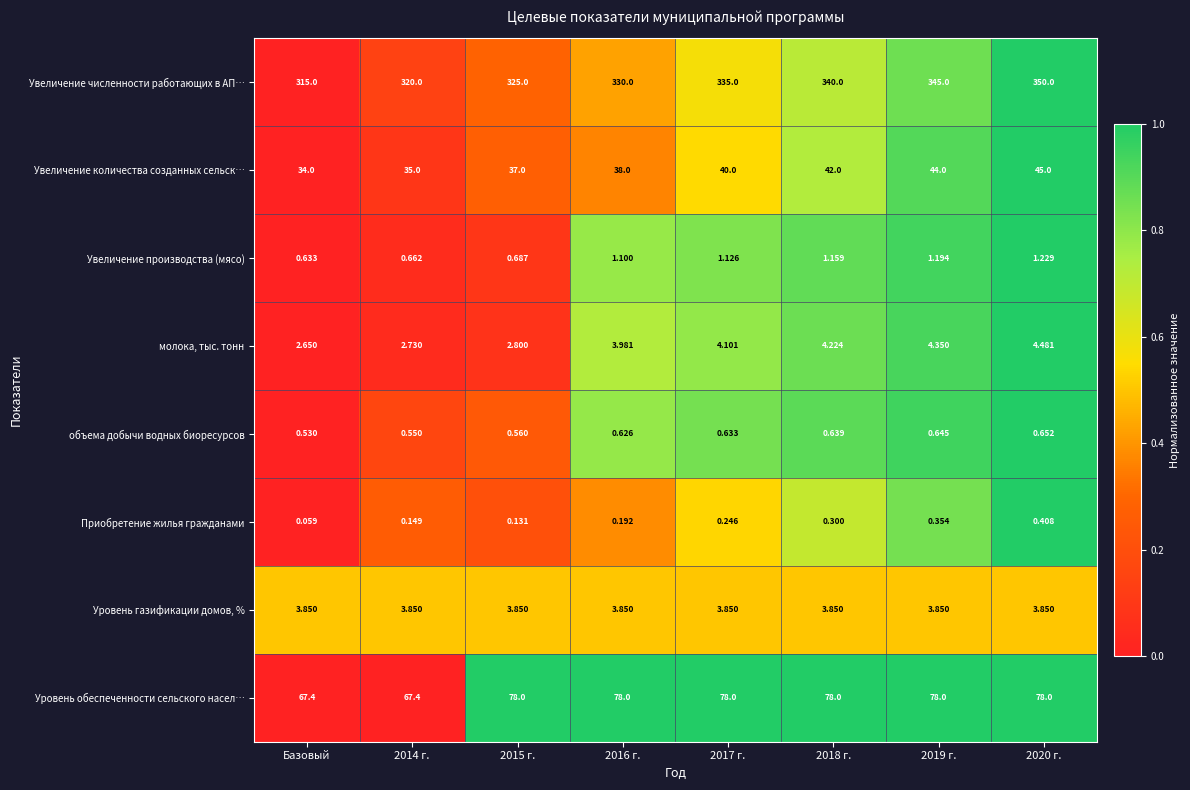

At 2018 г., list the series in order from smallest to largest.

Приобретение жилья гражданами, объема добычи водных биоресурсов, Увеличение производства (мясо), Уровень газификации домов, %, молока, тыс. тонн, Увеличение количества созданных сельск…, Уровень обеспеченности сельского насел…, Увеличение численности работающих в АП…